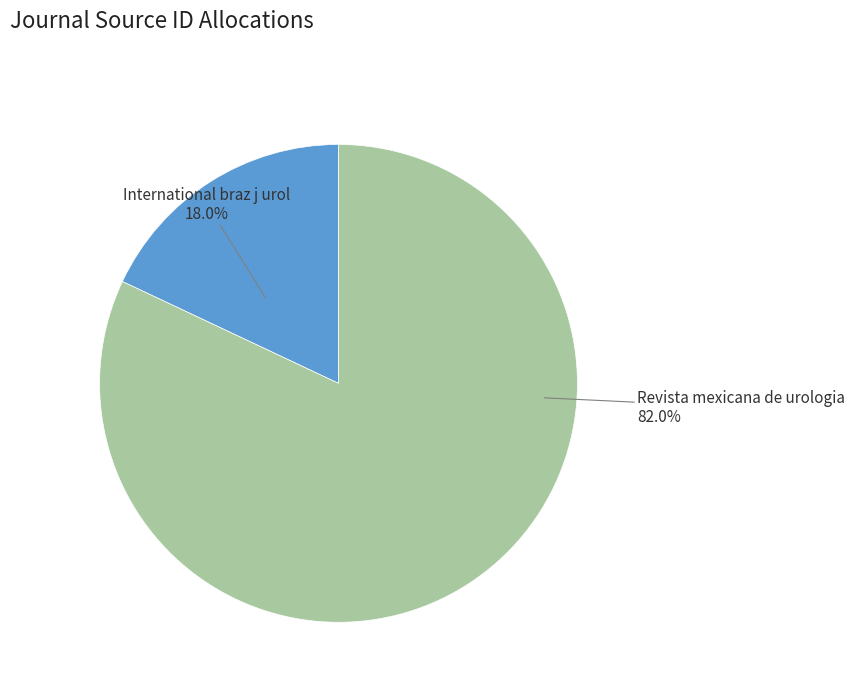

To the nearest percent, what is the combined percentage of Revista mexicana de urologia and International braz j urol?

100%